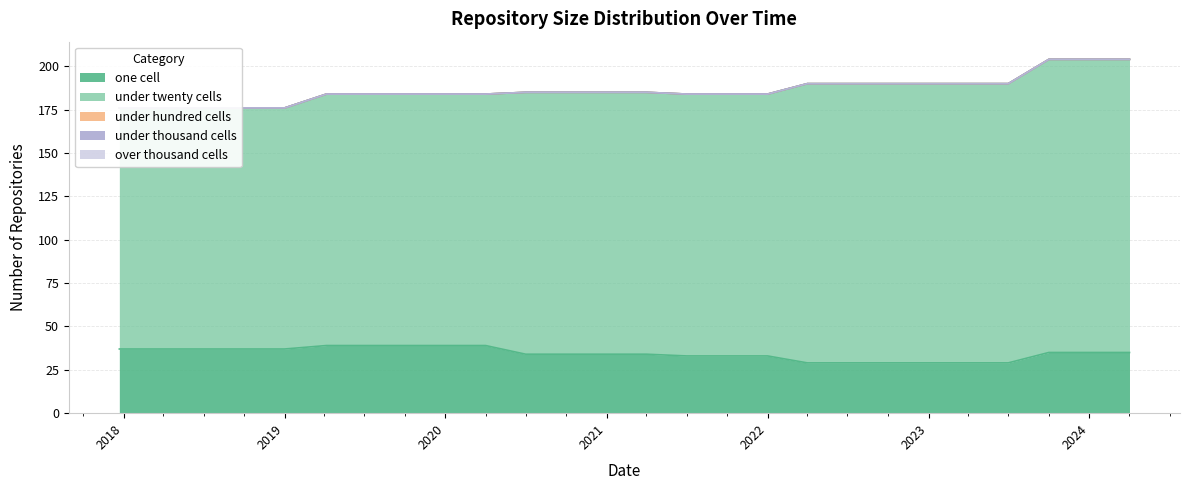

Rank the series by their maximum value, from highest to lowest.

under_twenty_cells, one_cell, under_hundred_cells, under_thousand_cells, over_thousand_cells